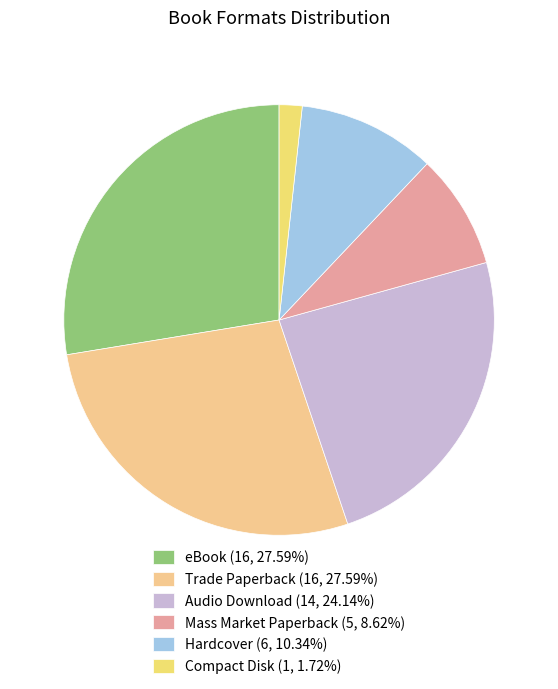

Count the number of slices in the pie.

6